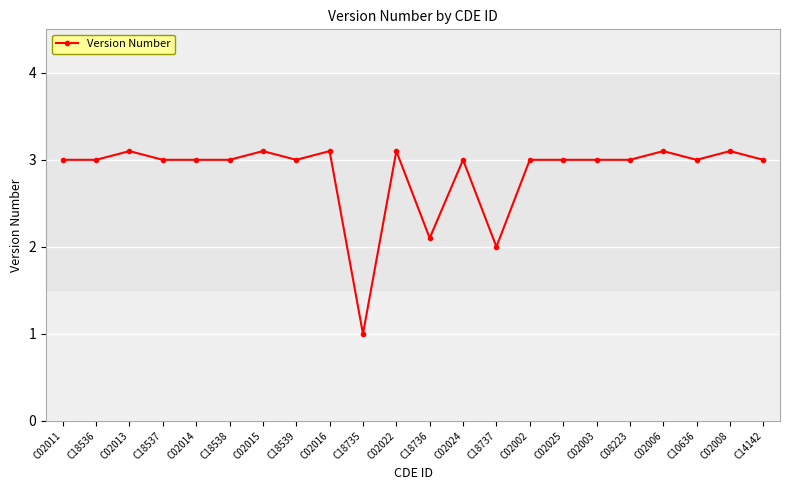

True or false: the data has more than 2 interior local peaks.

True